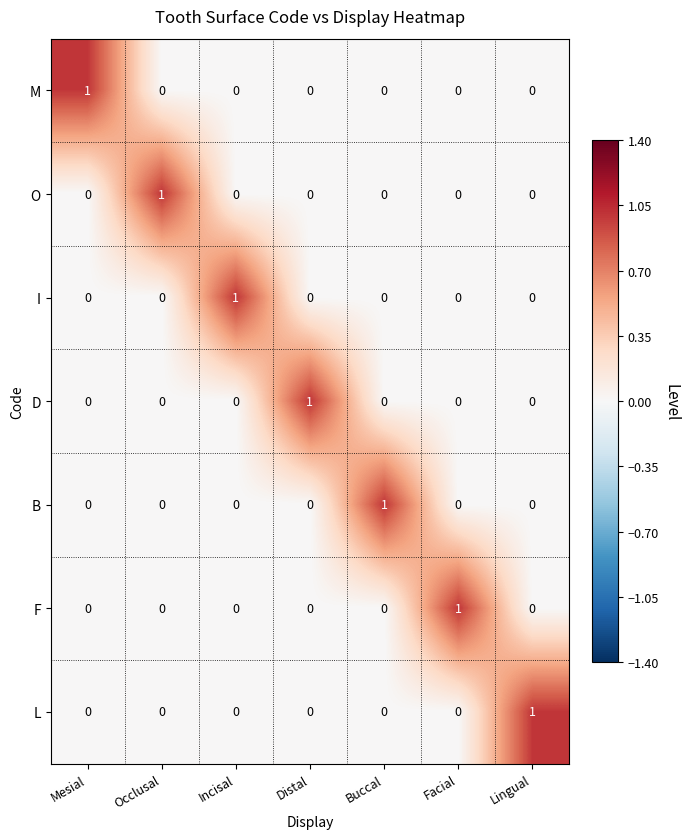

How many distinct data groups are displayed?

7